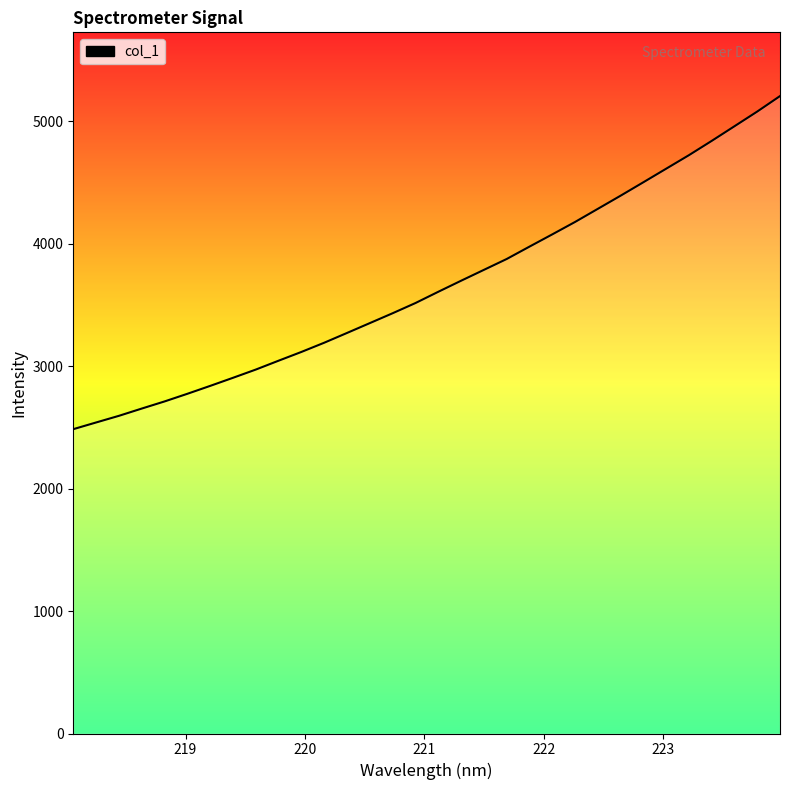

How many lines are shown in the chart?

1